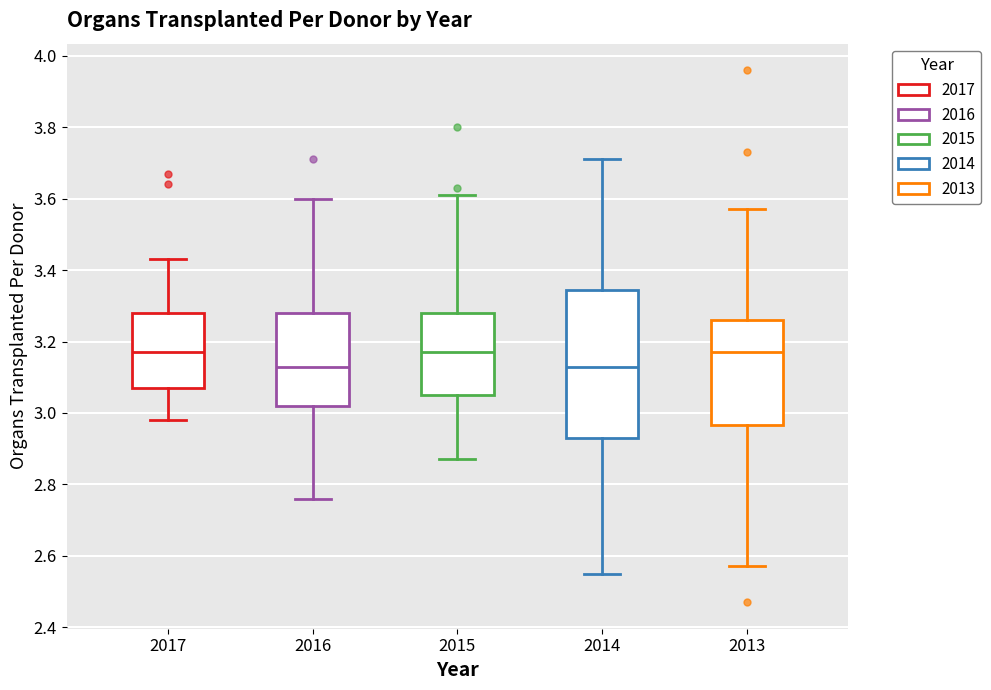

Reading left to right, transcribe this box plot: for each box, give where its median line is, the range the box spans, and where its two whiskers end, as read against the y-axis. The values are not printed on the chart, so give them approximately, as read against the axis.

2017: median 3.18, box 3.08 to 3.28, whiskers 2.98 to 3.44
2016: median 3.14, box 3.02 to 3.28, whiskers 2.76 to 3.60
2015: median 3.18, box 3.06 to 3.28, whiskers 2.88 to 3.62
2014: median 3.14, box 2.94 to 3.34, whiskers 2.56 to 3.72
2013: median 3.18, box 2.96 to 3.26, whiskers 2.58 to 3.58